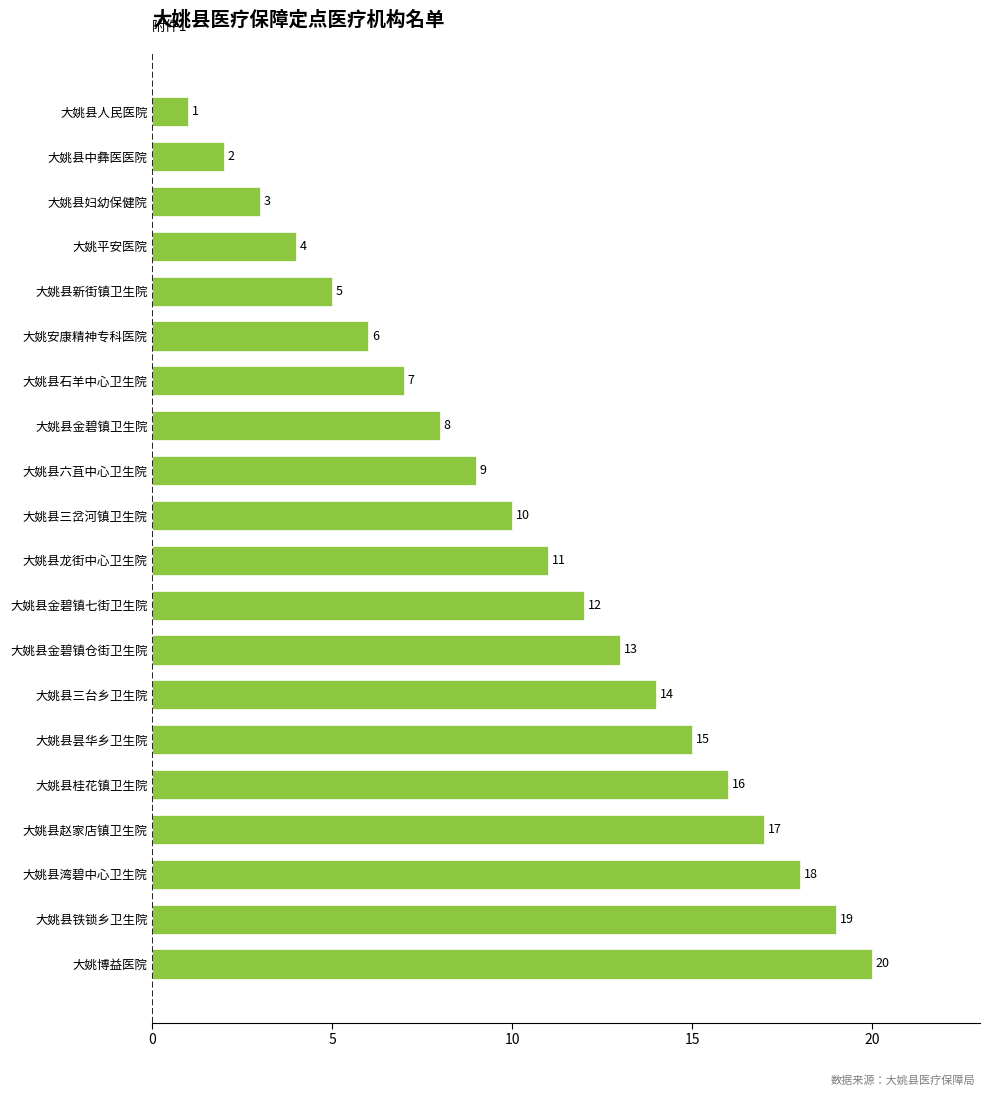

What is the label of the 14th bar from the bottom?

大姚县石羊中心卫生院